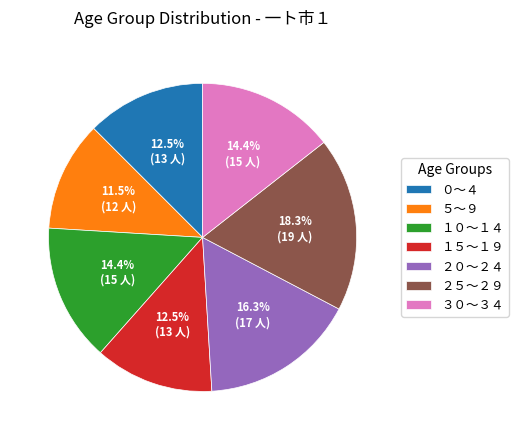

What is the largest slice in the pie chart?

２５～２９